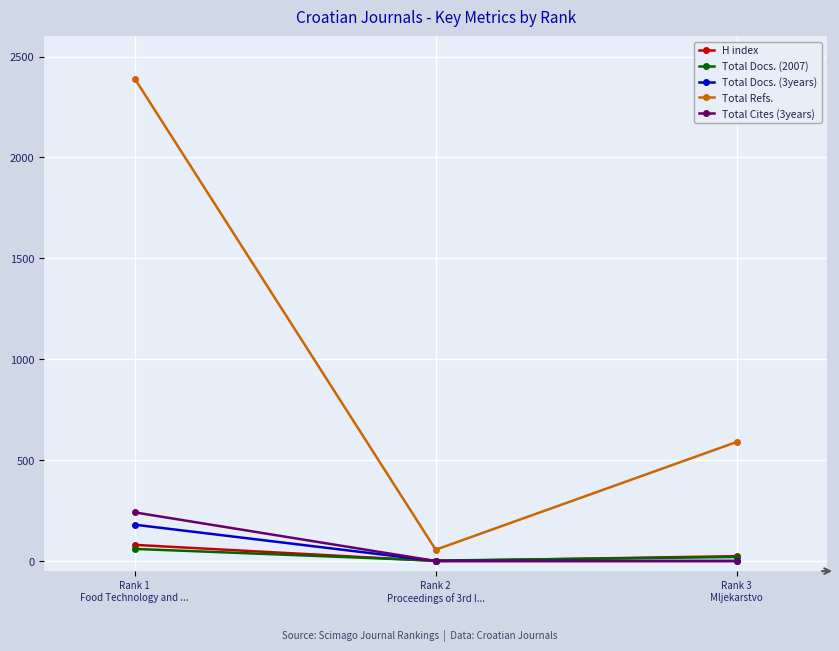

Is the value of Total Docs. (2007) at Rank 2
Proceedings of 3rd I... greater than the value of H index at Rank 1
Food Technology and ...?

No